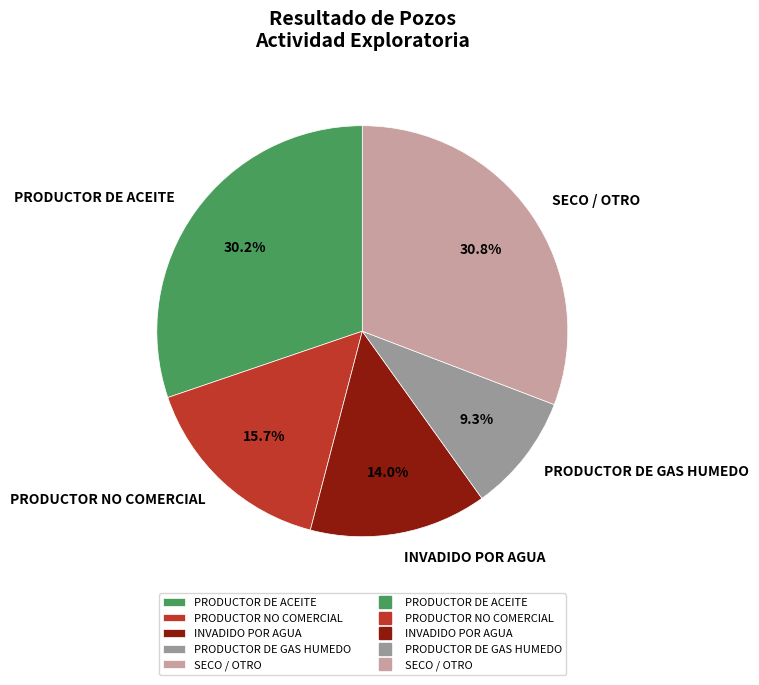

What percentage is the PRODUCTOR NO COMERCIAL slice, to the nearest percent?

16%